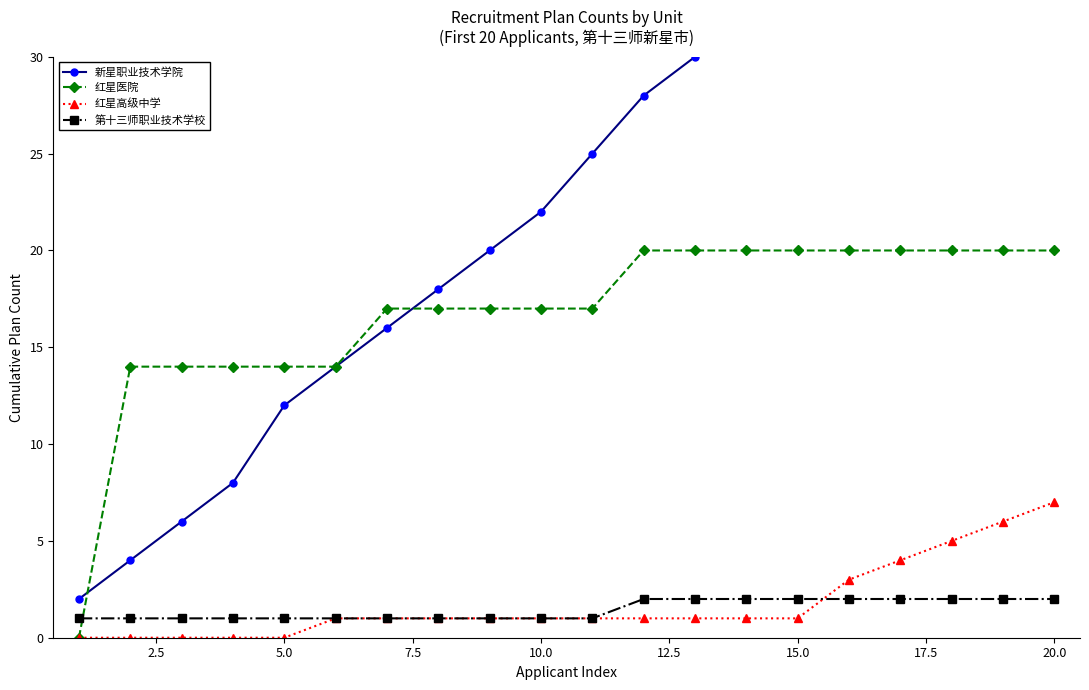

The 第十三师职业技术学校 series shows 2 at 5.0. True or false?

False